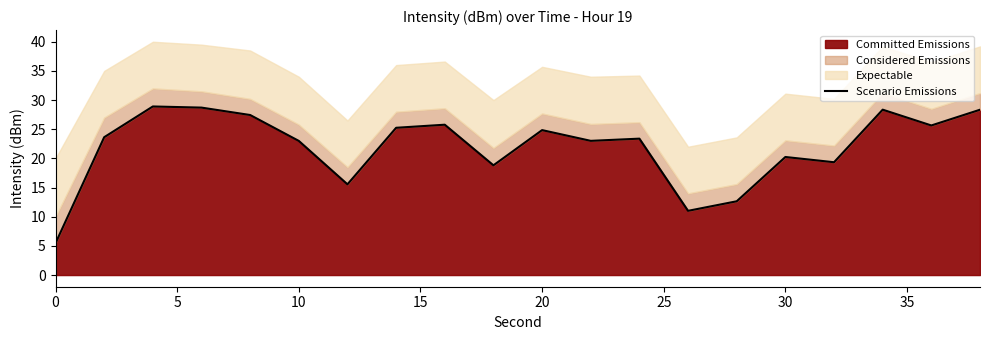

What is the average value?

22.0